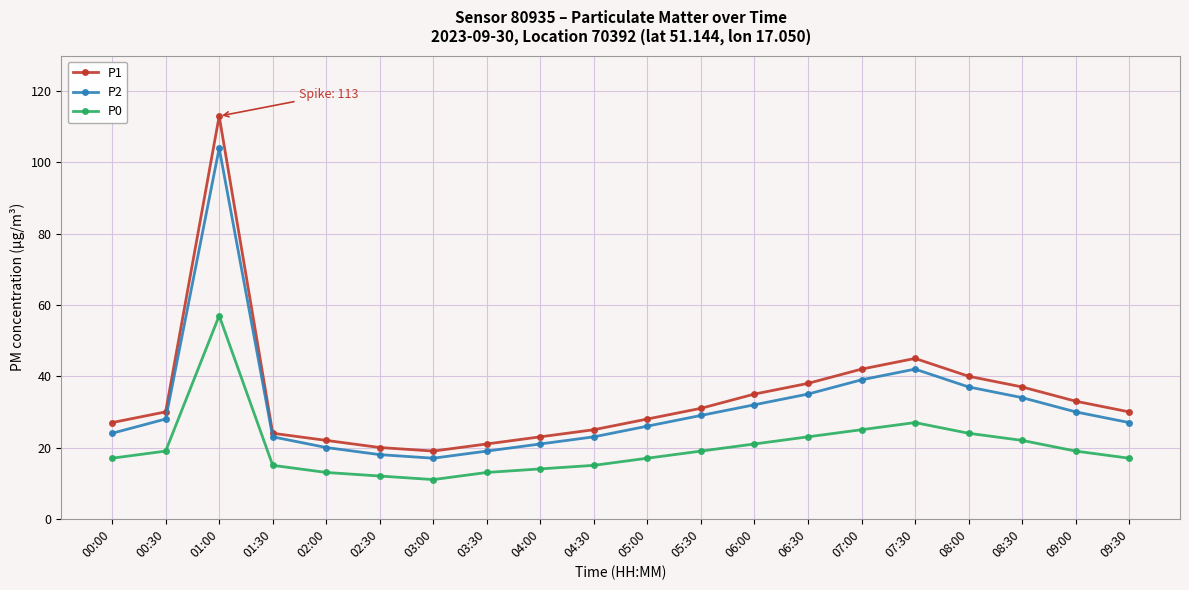

What is the label of the 4th point from the right?

08:00